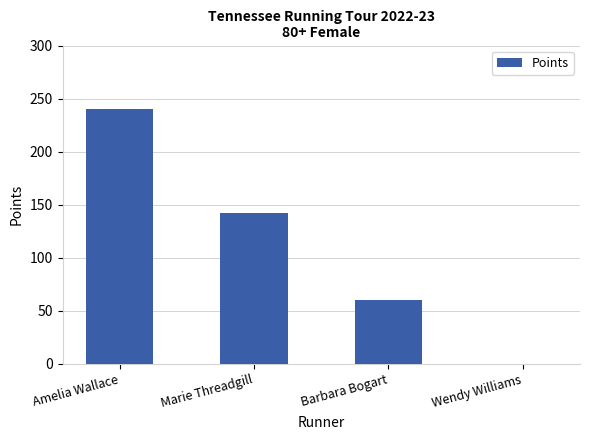

What is the change in value from Amelia Wallace to Wendy Williams?

-240